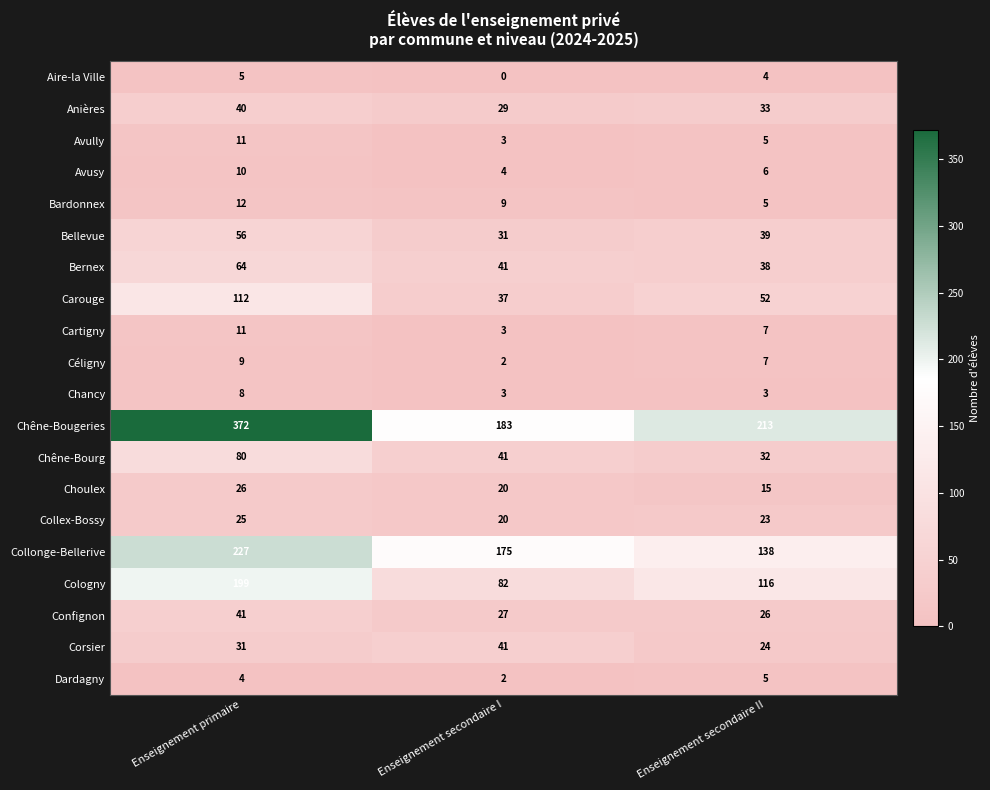

The Avully series shows 16 at Enseignement primaire. True or false?

False